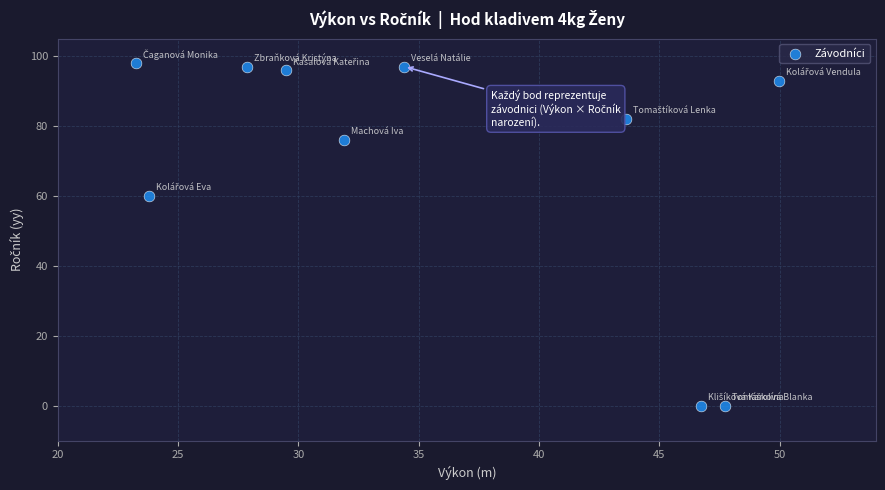

What is the average Y value?

70